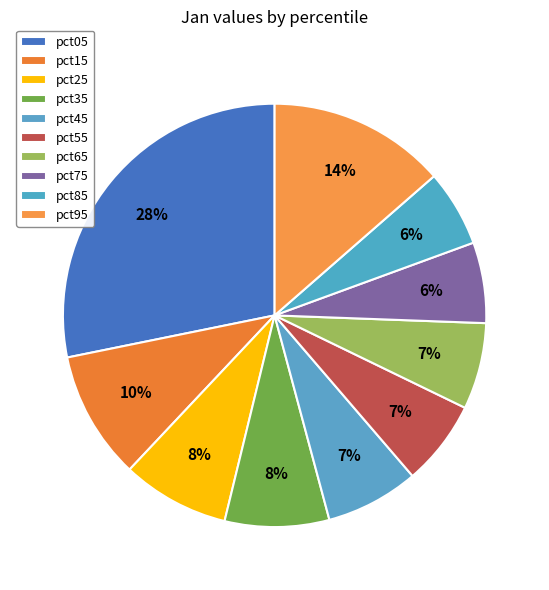

Combined, what portion of the pie is pct55 and pct15?

16.3%